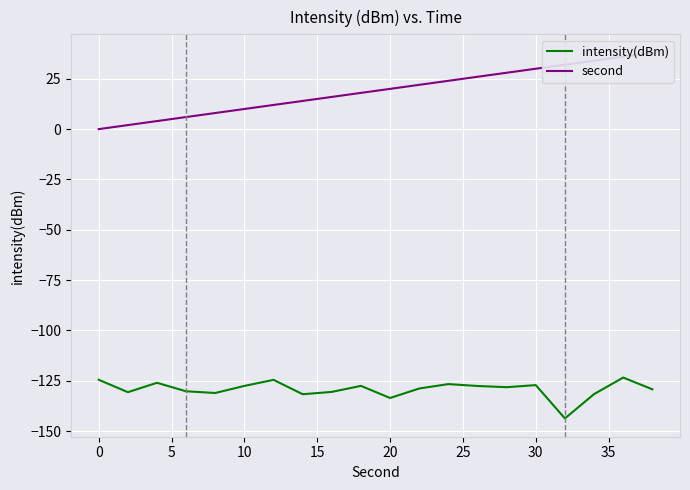

Where does the intensity(dBm) series first go above -128?

0